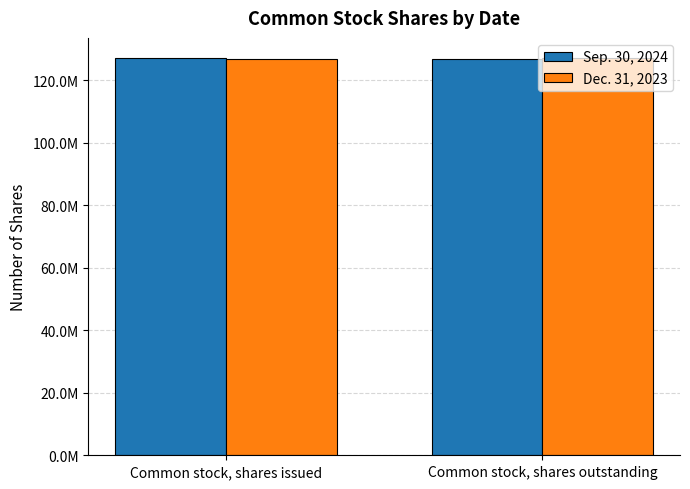

What is the label of the 2nd bar from the left?

Common stock, shares outstanding